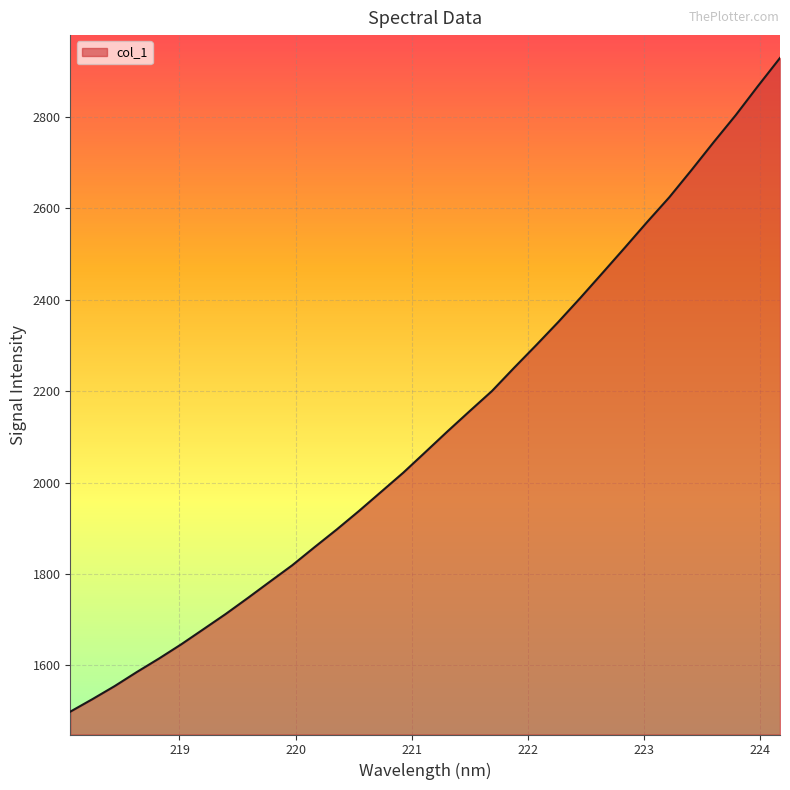

What is the difference between the maximum and minimum values?

1431.2